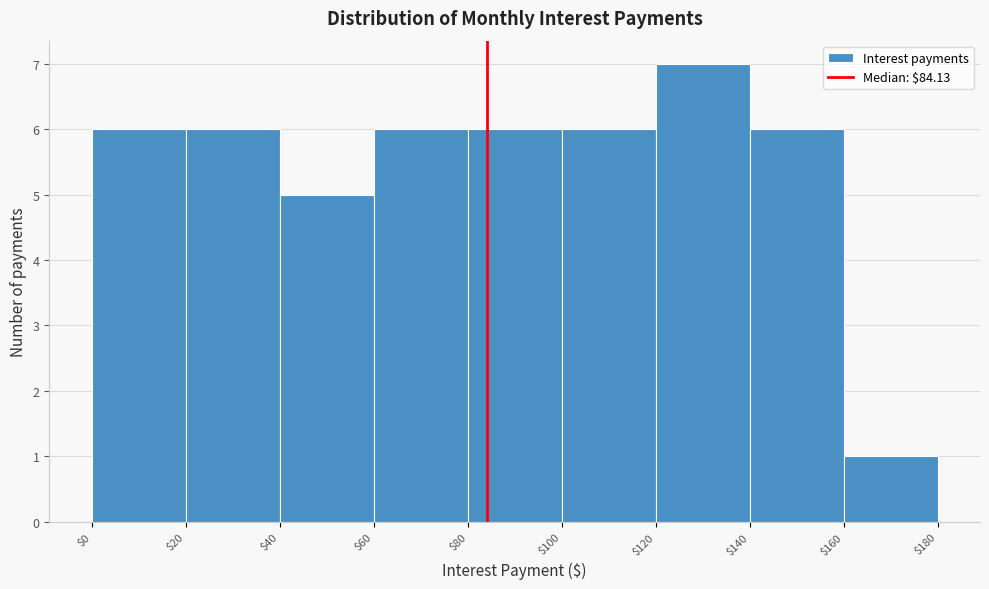

What is the height of the bar covering $140 to $160 on the x-axis? The values are not printed on the chart, so give them approximately, as read against the axis.

6